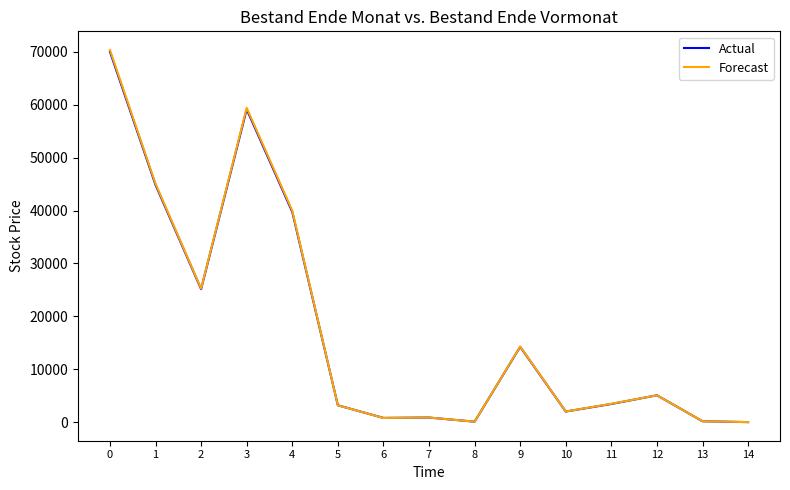

Is it true that Actual equals 69991 at 0?

True